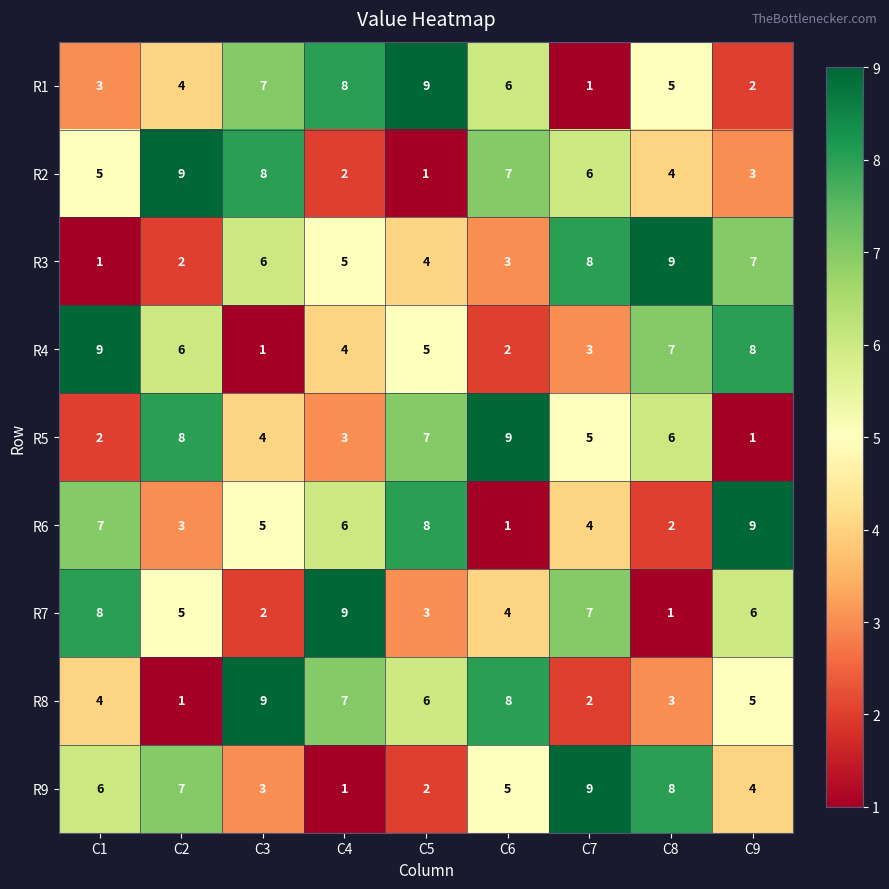

At how many categories does at least one series exceed 2?

9